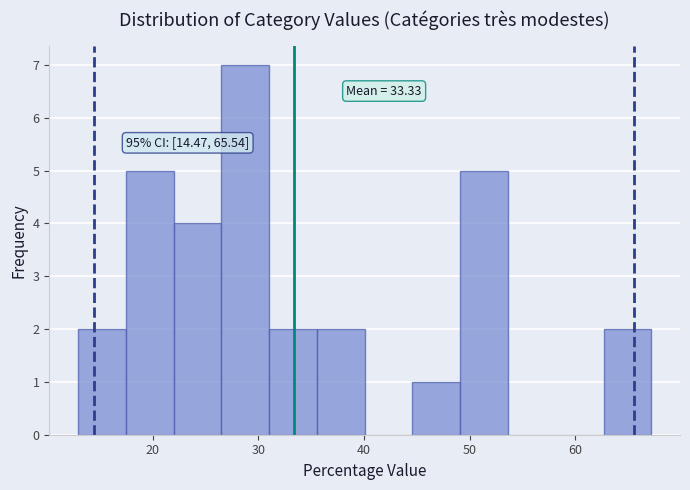

Over which range of the x-axis is the bar tallest?

26 to 31